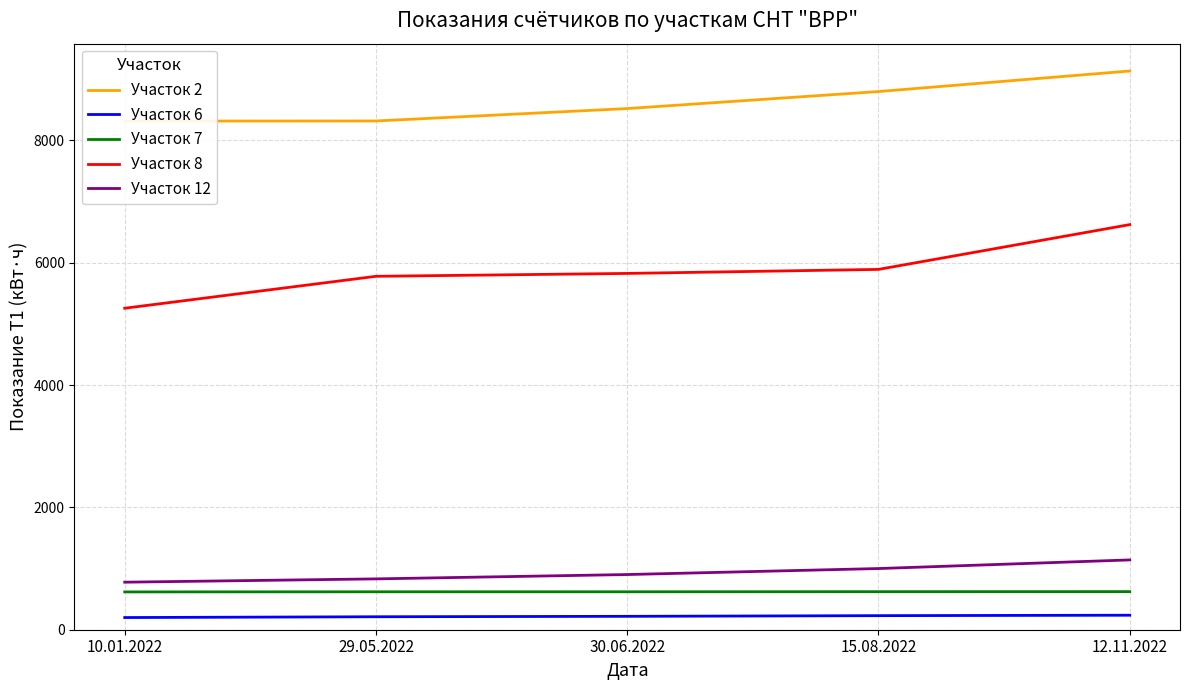

What is the spread (max minus min) of values at 30.06.2022?

8300